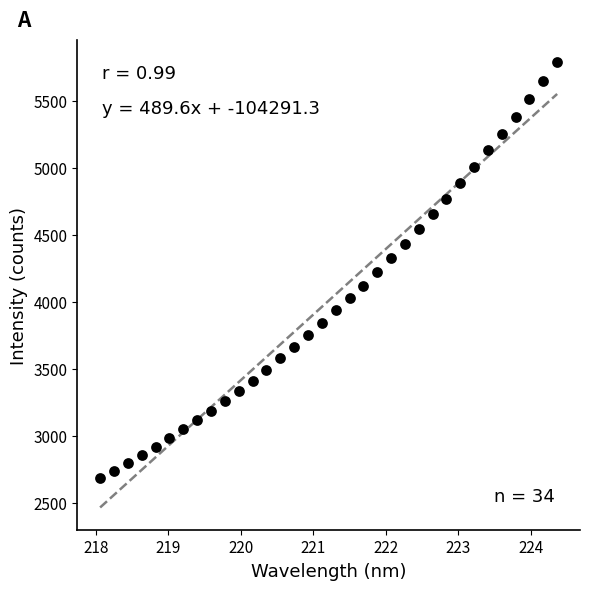

What is the range of Y values (max minus min)?

3103.6